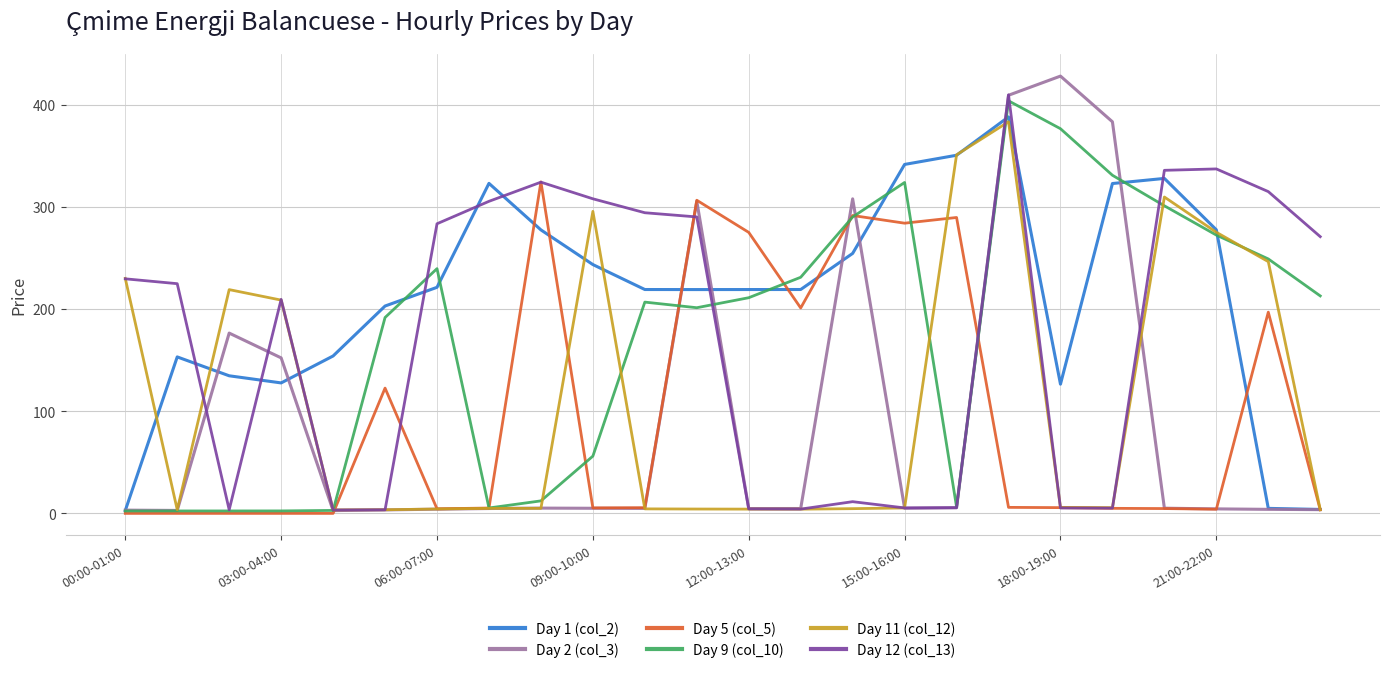

Which series has the largest total across all categories?

Day 1 (col_2)